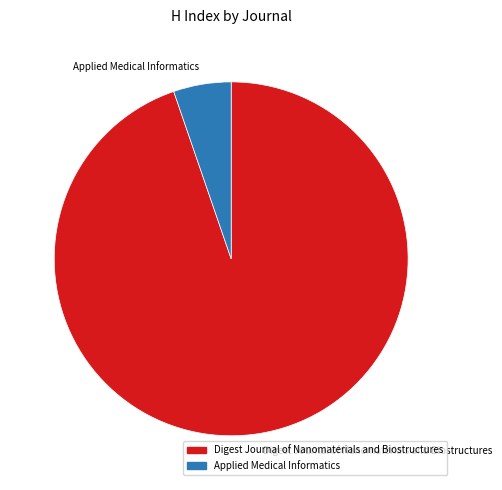

Which has a higher value, Digest Journal of Nanomaterials and Biostructures or Applied Medical Informatics?

Digest Journal of Nanomaterials and Biostructures